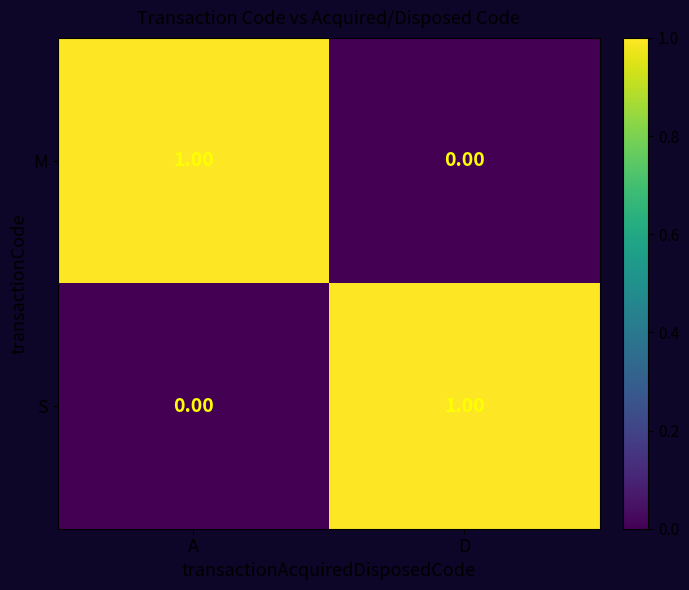

How many positive values does the M series have?

1